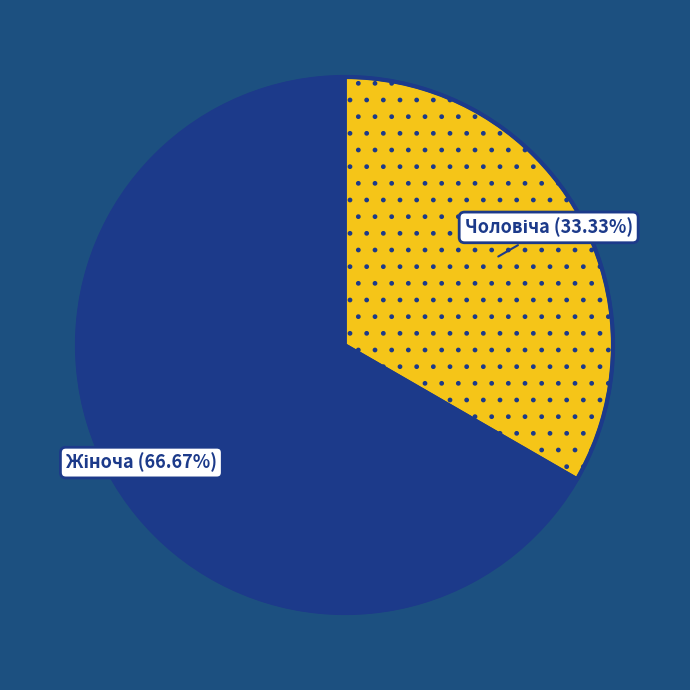

Does any single category account for the majority?

Yes